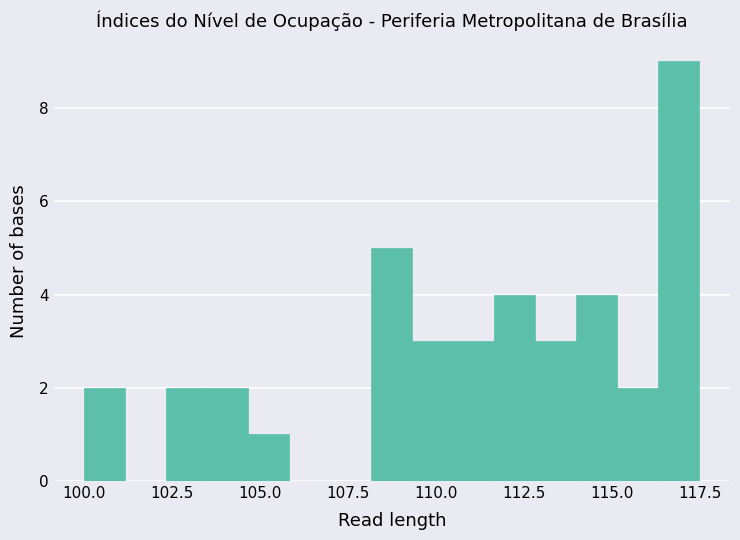

Read against the x-axis, roughly where is the centre of the tallest bar?

117.0